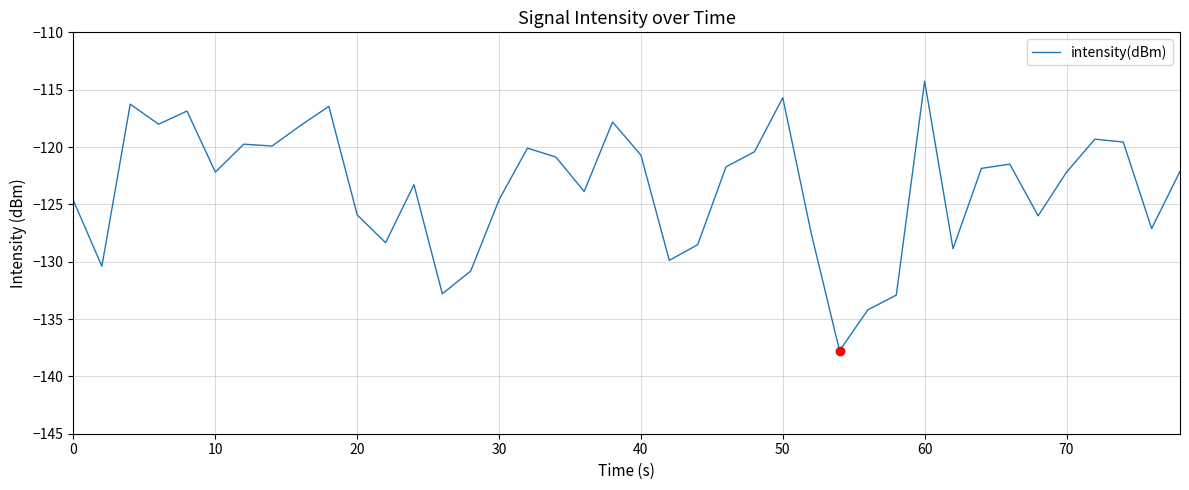

What is the greatest value displayed?

-114.3